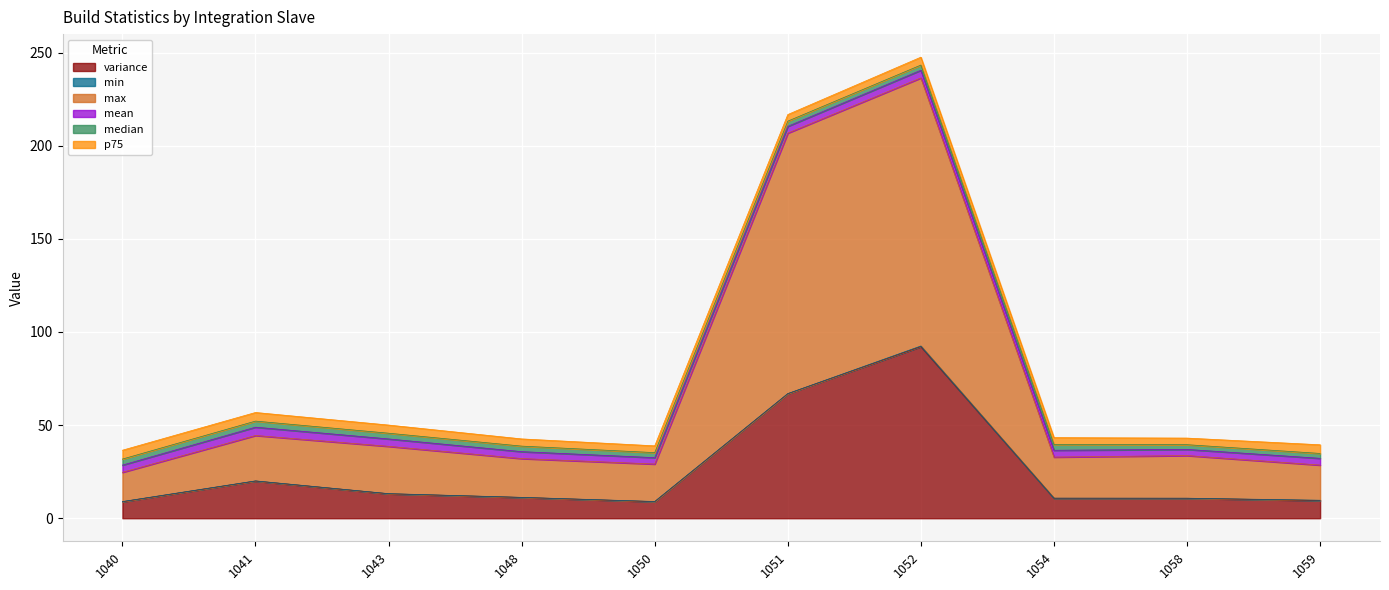

The variance series shows 10.7 at 1058. True or false?

True